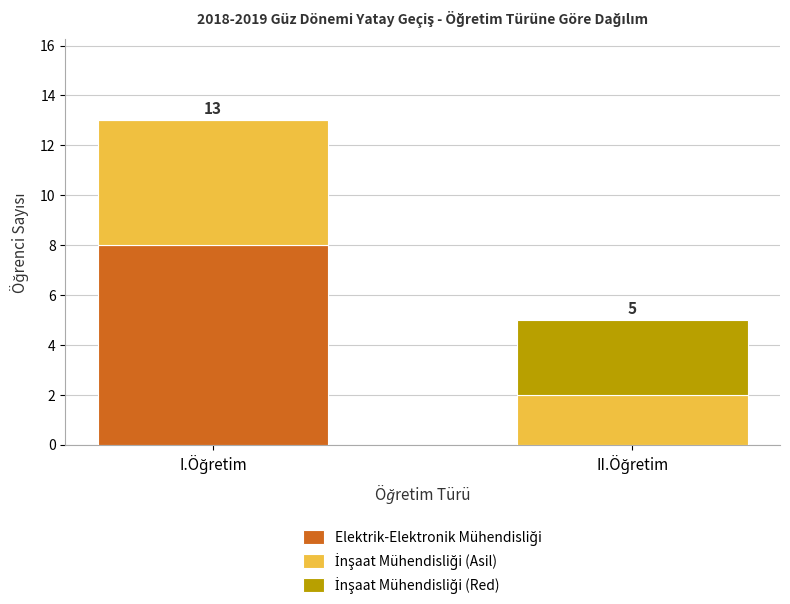

Are the bars horizontal?

No